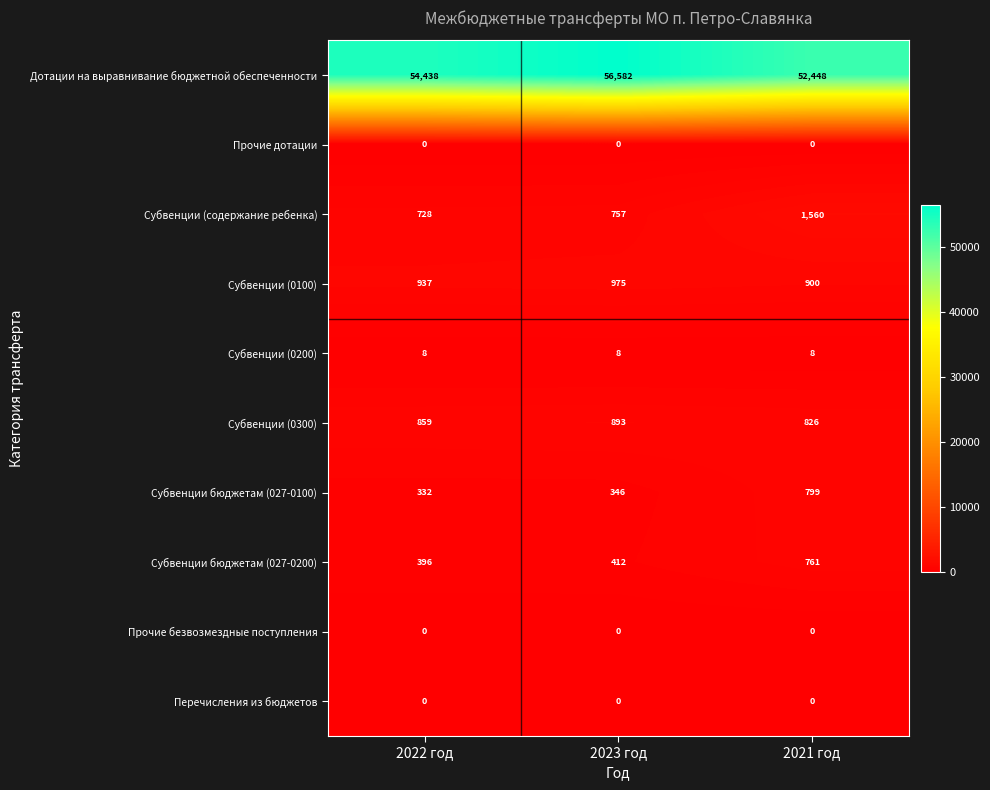

Is it true that Дотации на выравнивание бюджетной обеспеченности equals 80283 at 2021 год?

False